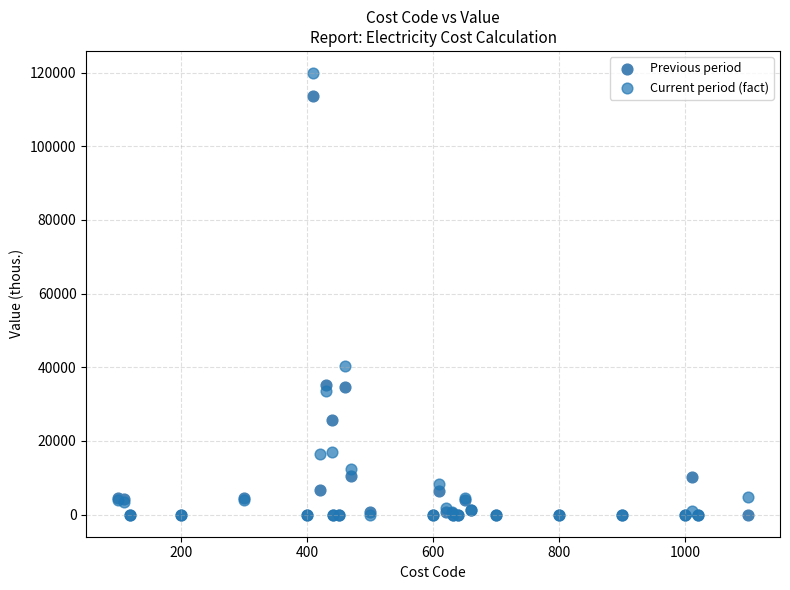

What are all the series names shown in the legend?

Previous period, Current period (fact)